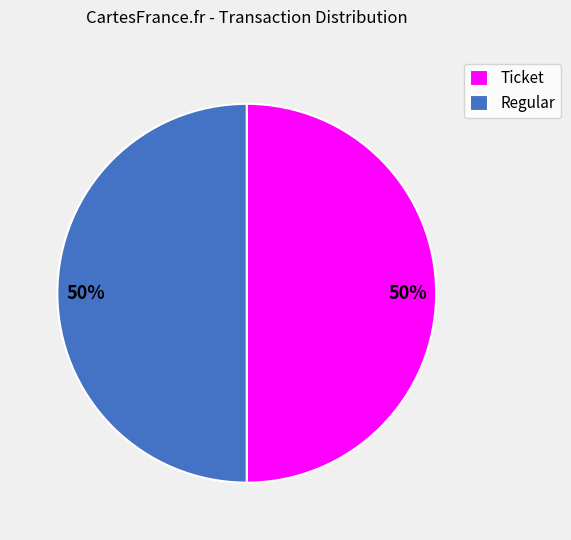

What is the ratio of the value at Ticket to the value at Regular?

1.0